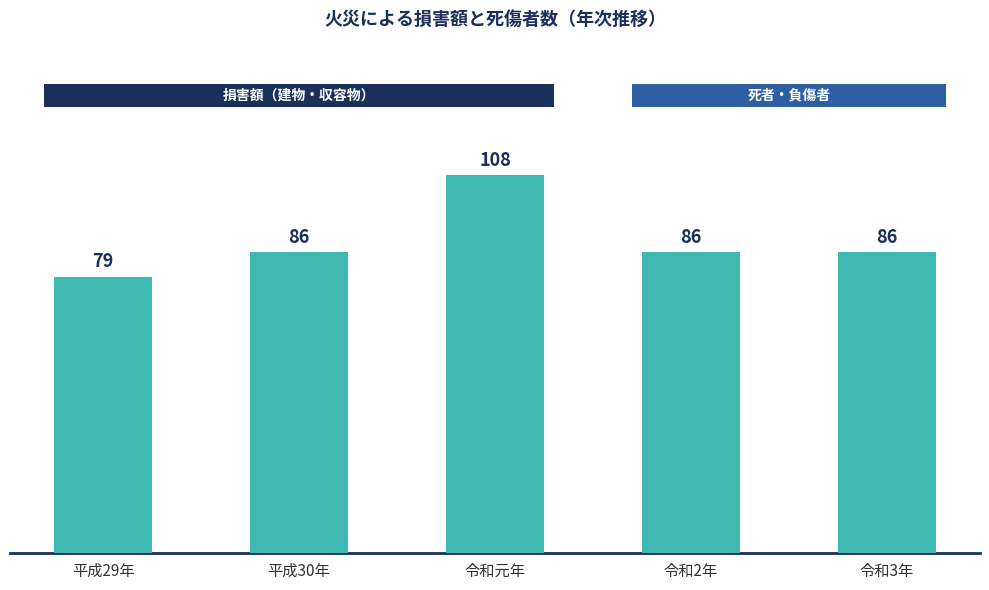

Does the chart contain any negative values?

No